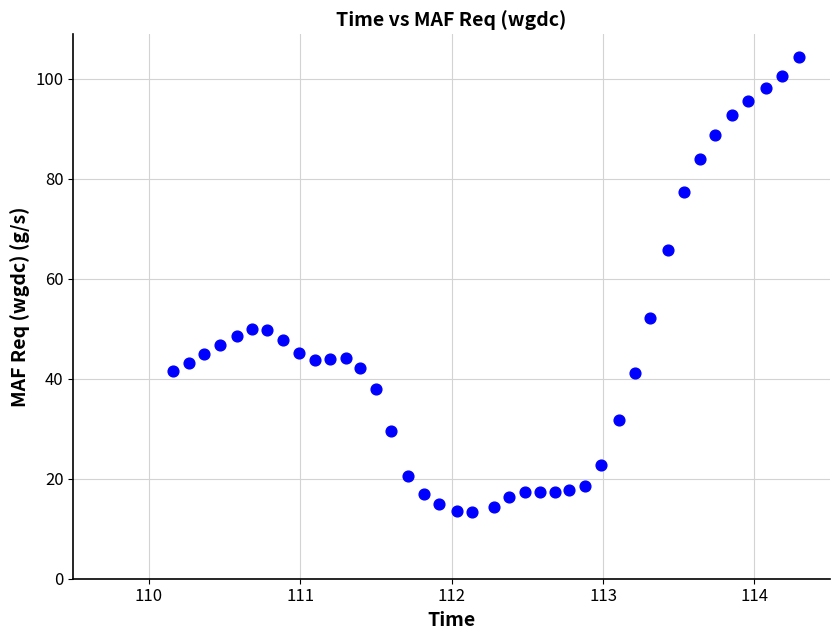

What is the range of X values (max minus min)?

4.1